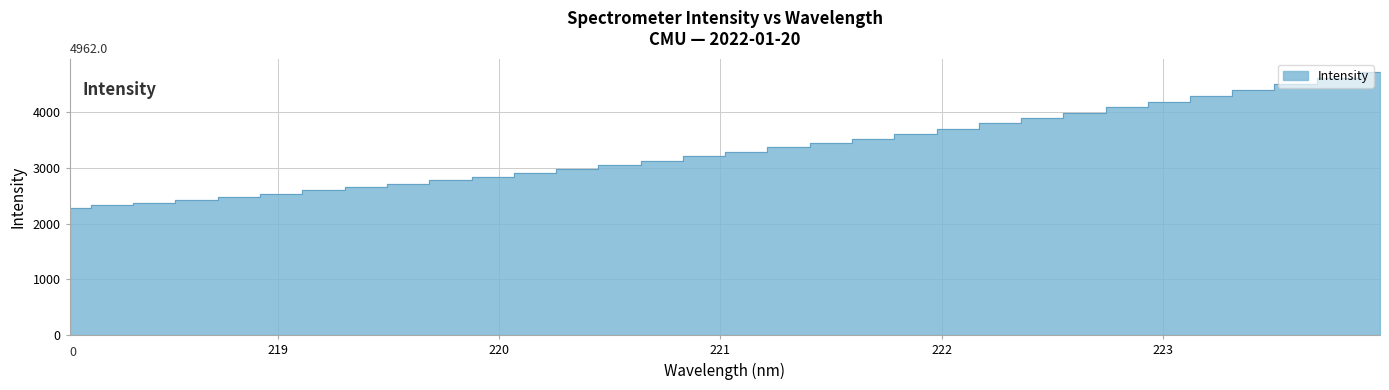

How many distinct data groups are displayed?

1